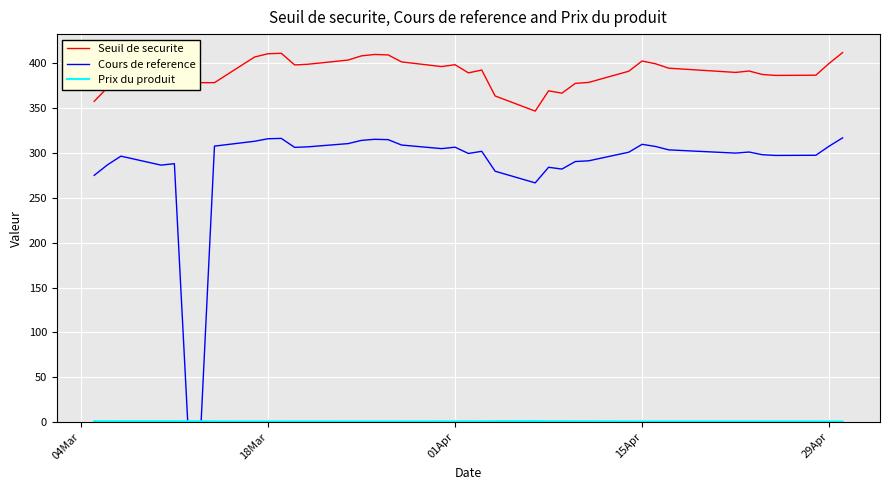

True or false: Seuil de securite and Cours de reference cross at least once.

False